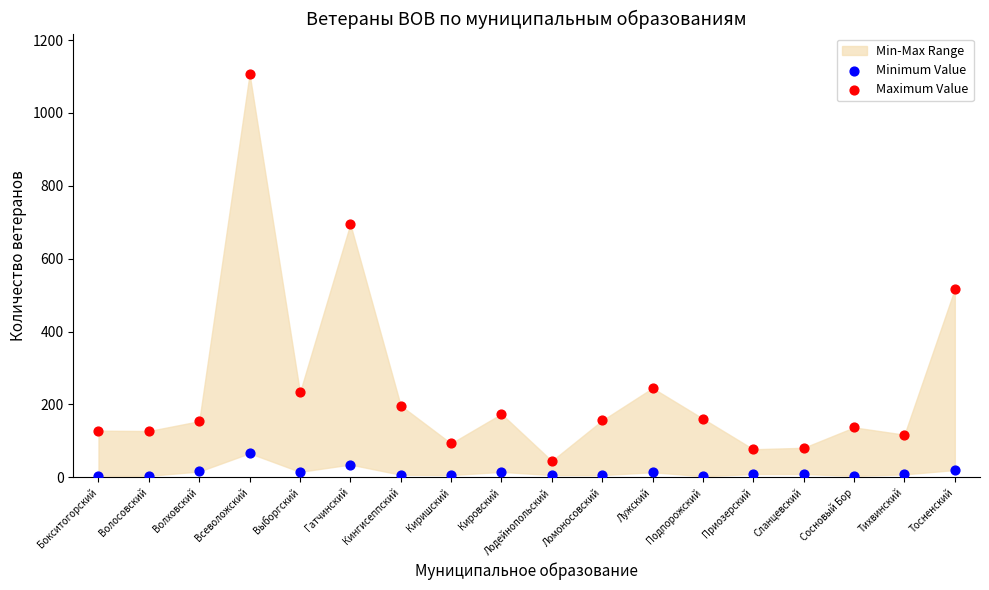

In the Maximum Value series, what Y value is closest to 576?

517